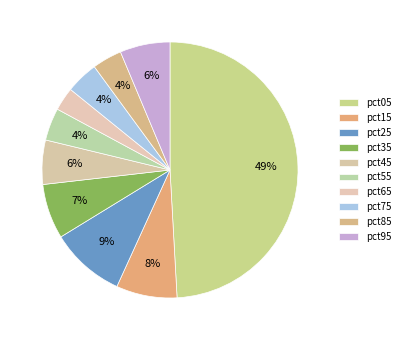

Count the number of slices in the pie.

10